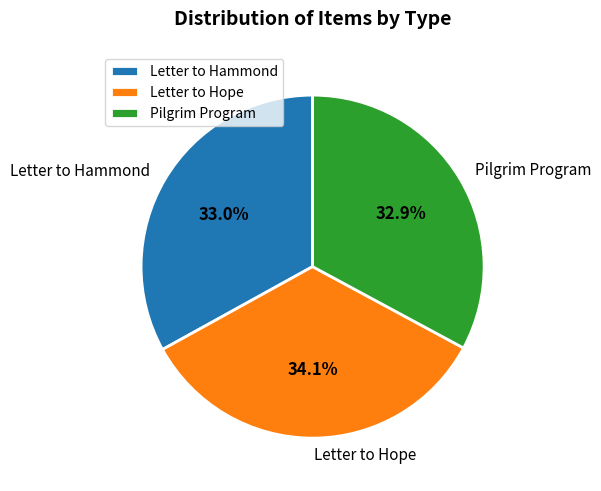

Which category has the biggest portion of the pie?

Letter to Hope